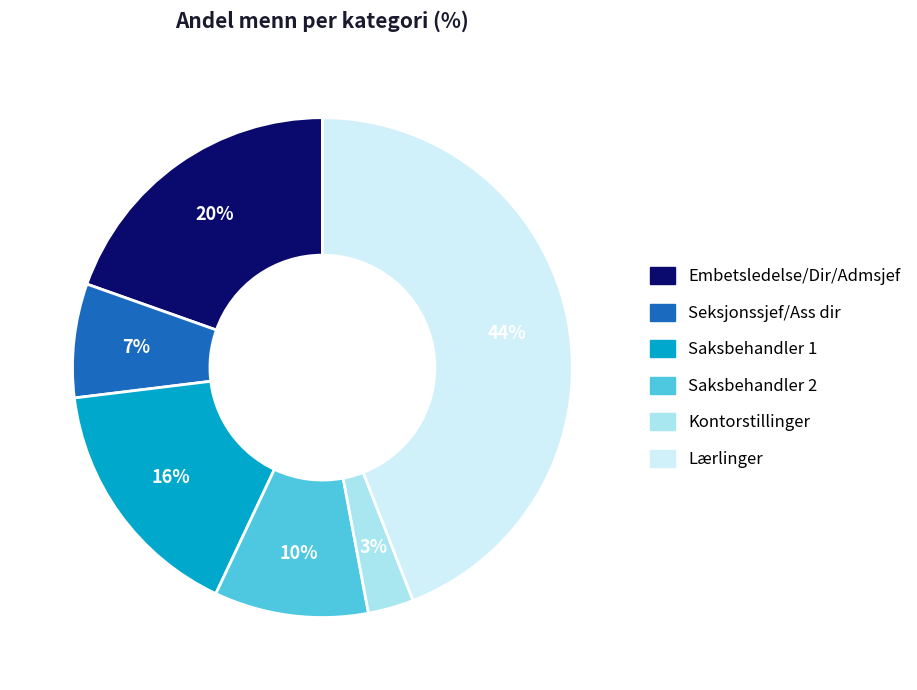

Is there a majority slice in this chart?

No